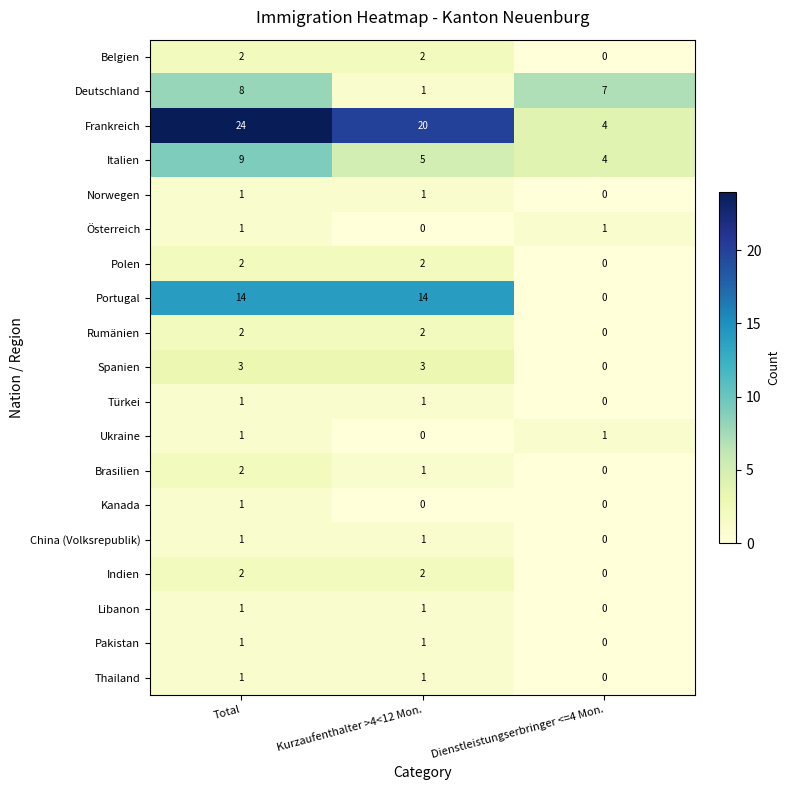

Where is Libanon nearest to the value 0?

Dienstleistungserbringer <=4 Mon.